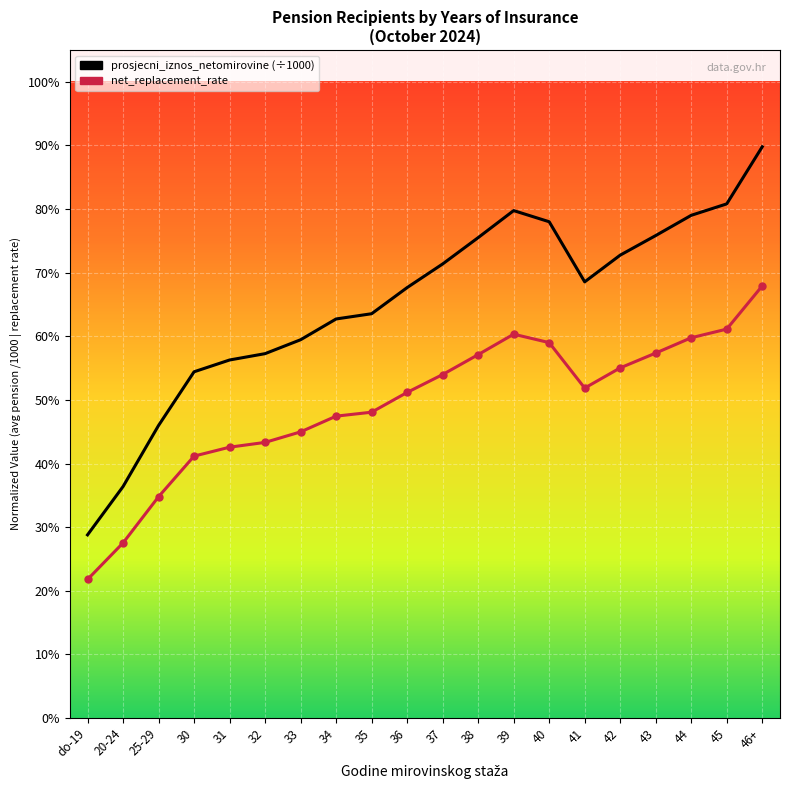

How many lines are shown in the chart?

2